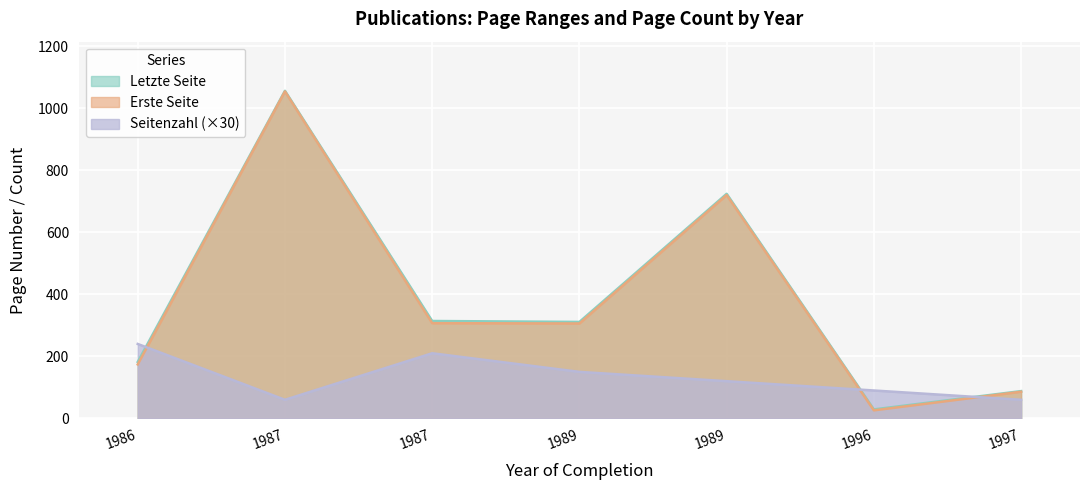

What is the difference between the Letzte Seite values at 1989 and 1986?

129